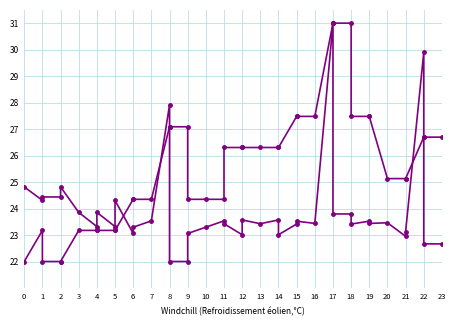

At which category does Remaining quantity including hidden reach its first local peak?

2